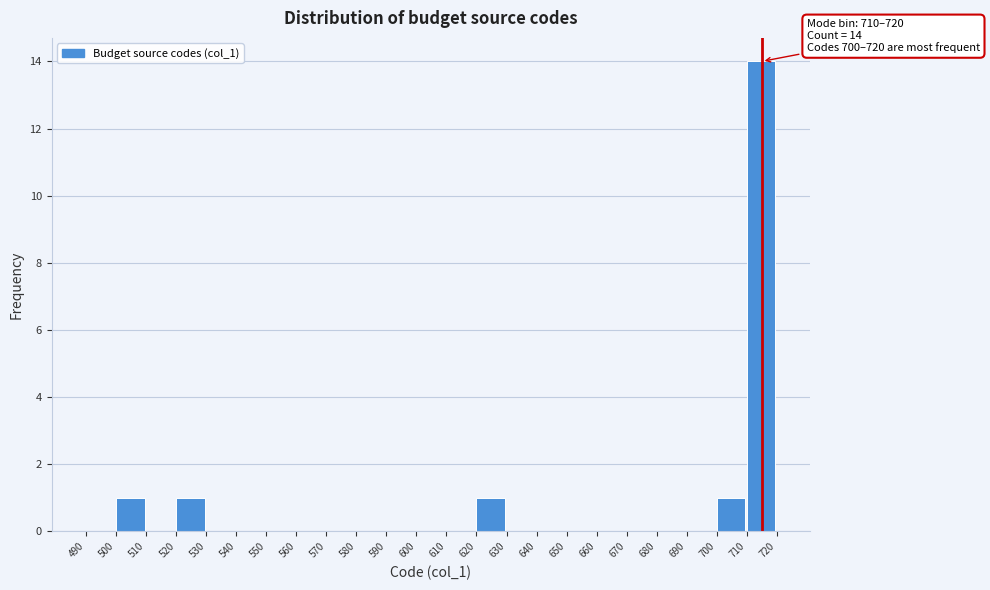

Which range on the x-axis has the tallest bar?

710 to 720